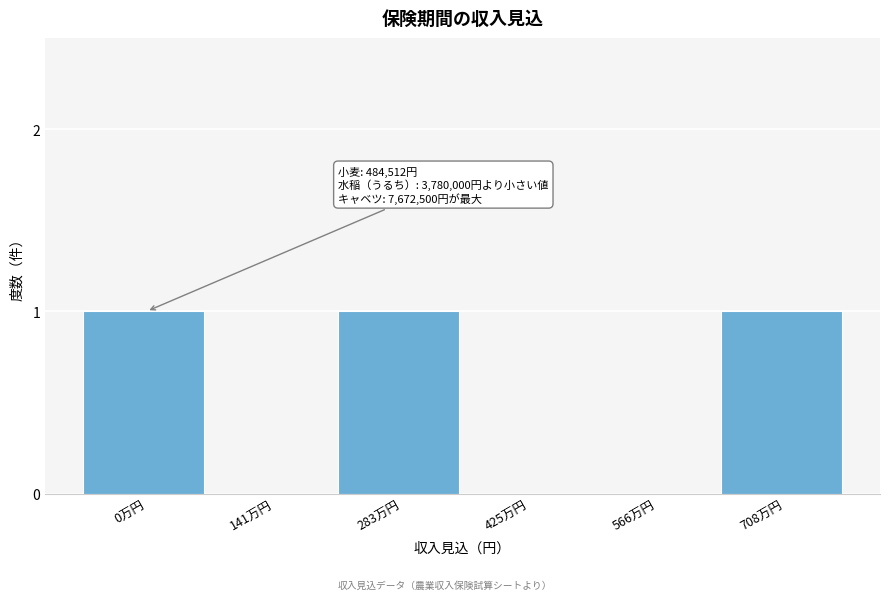

Reading right to left, list all the values displayed in this chart.

708万円=1	566万円=0	425万円=0	283万円=1	141万円=0	0万円=1